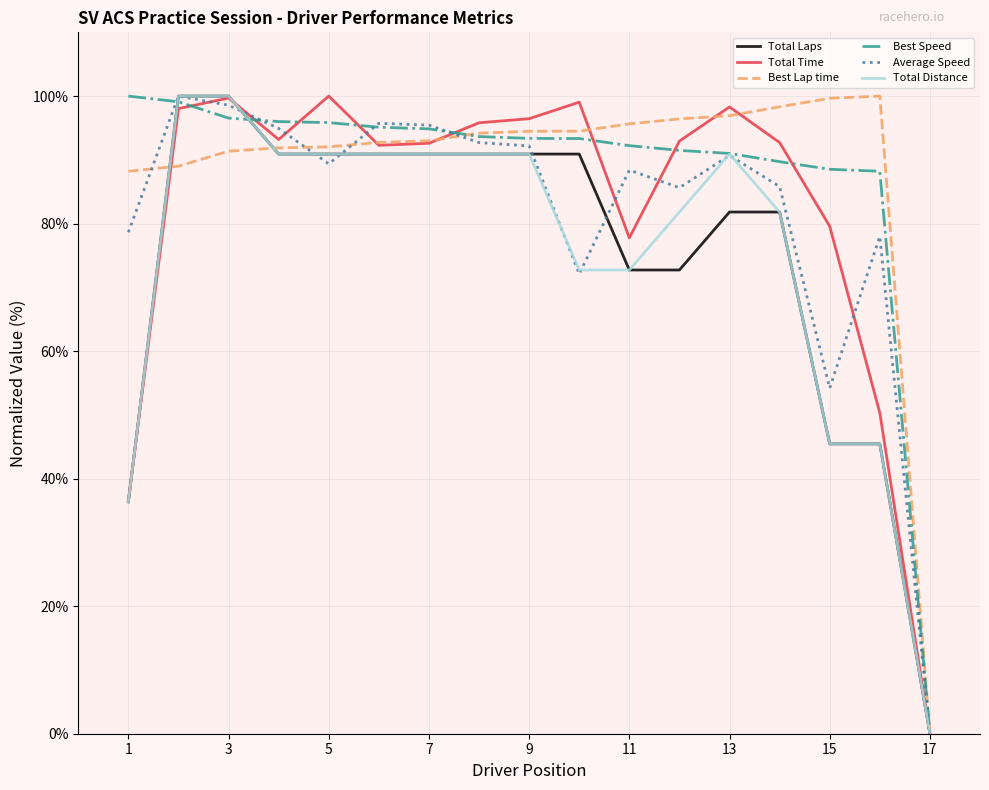

Count the number of categories in the chart.

17